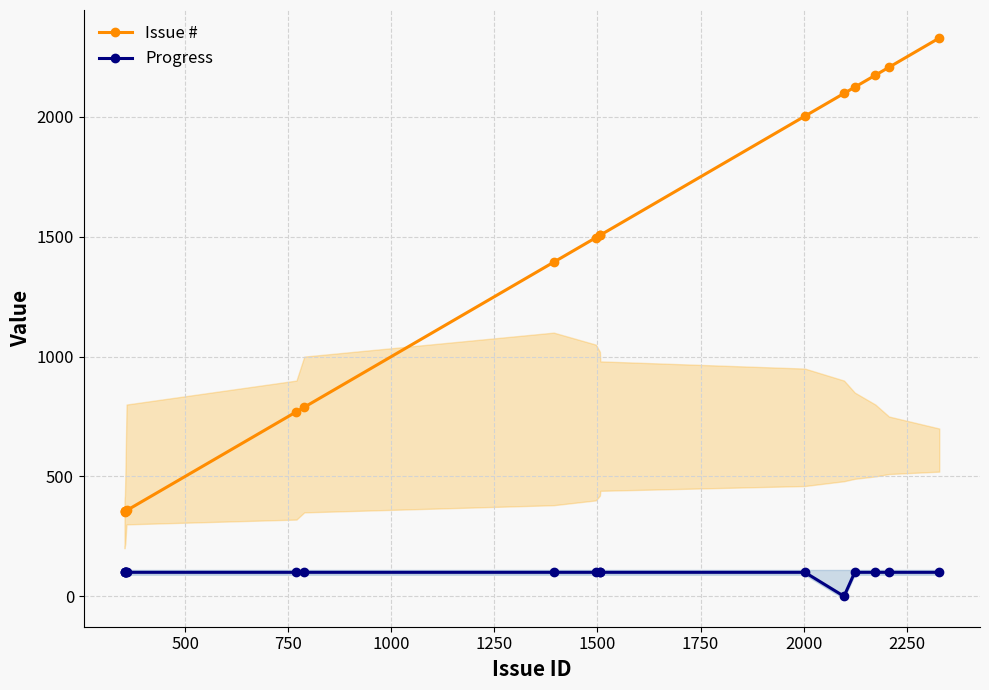

List the series in order of their peak value, highest first.

Issue #, Progress